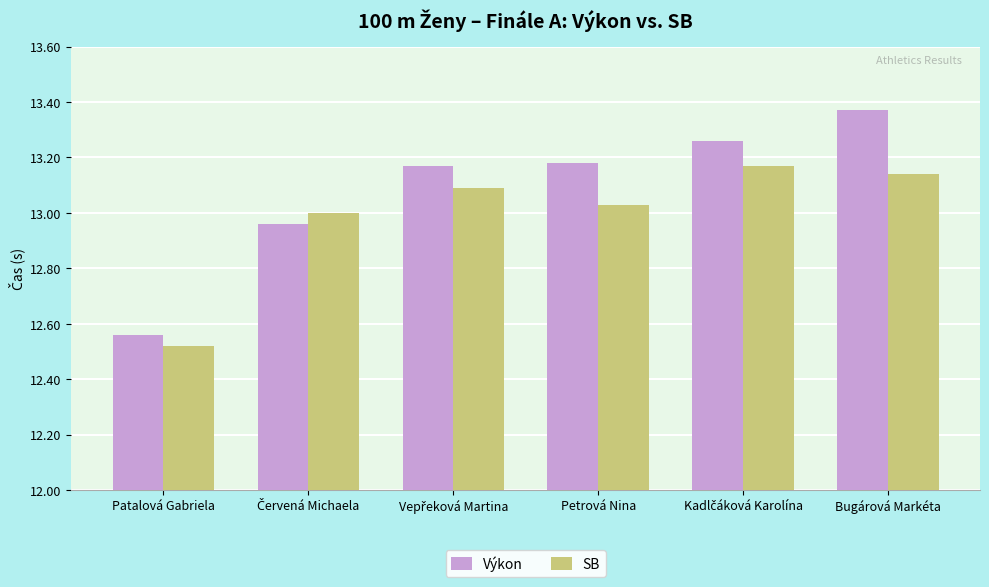

Does the chart contain any negative values?

No